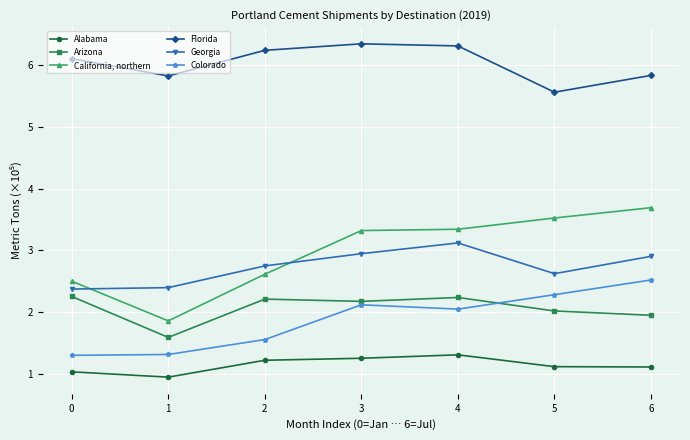

Rank the series by their maximum value, from highest to lowest.

Florida, California, northern, Georgia, Colorado, Arizona, Alabama